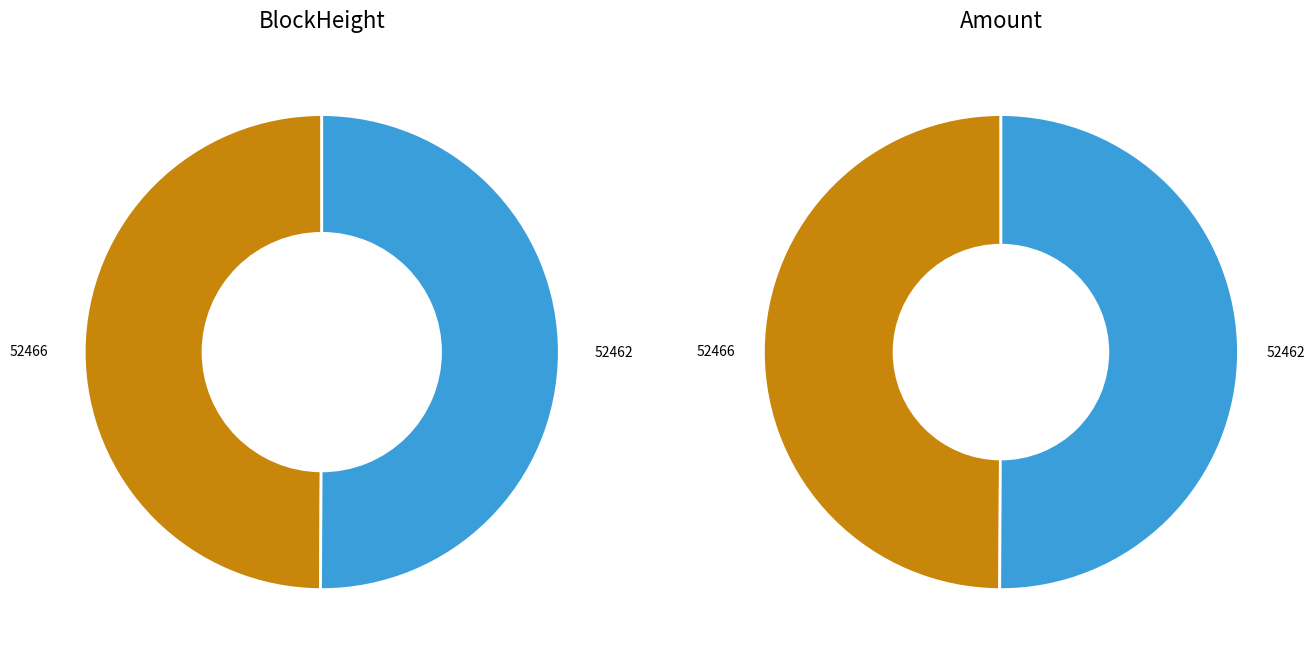

What is the change in value from 52466 to 52462?

+19084